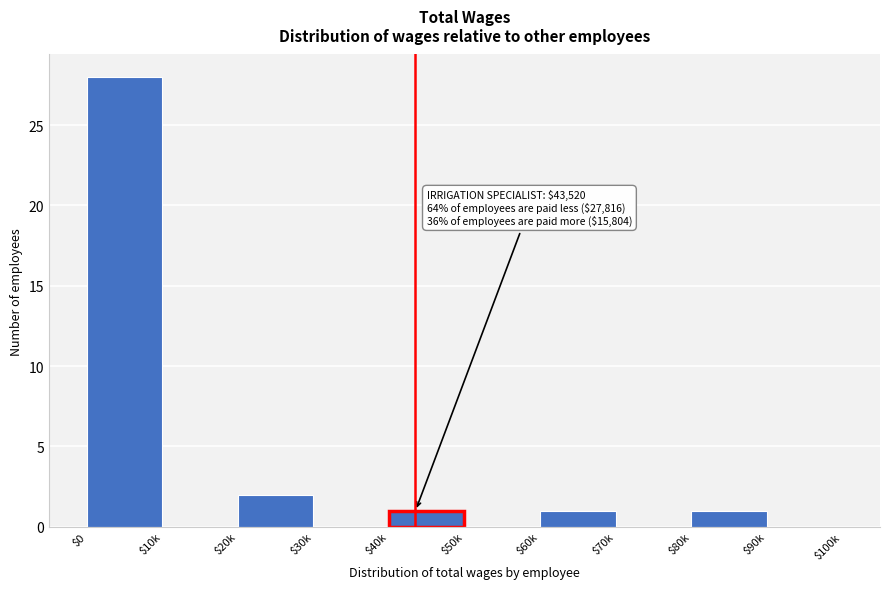

True or false: the data shows 0 at $30k.

True